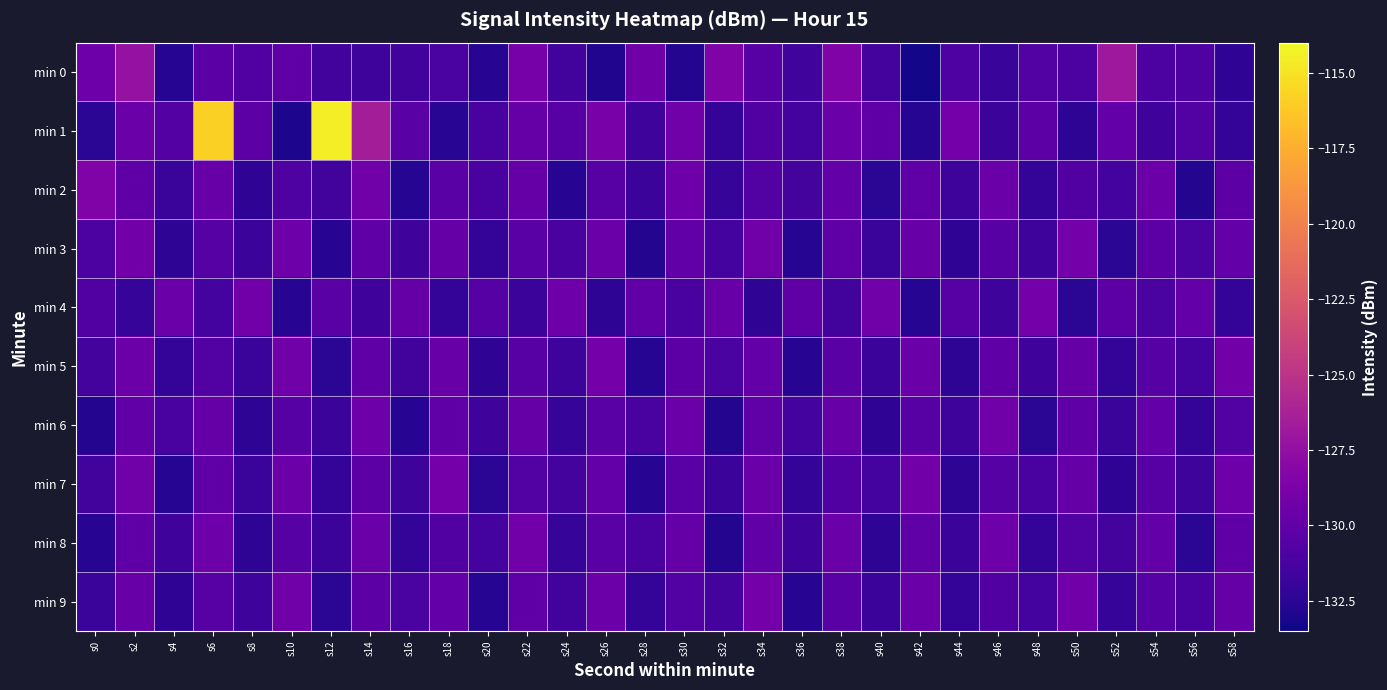

How many distinct data groups are displayed?

10